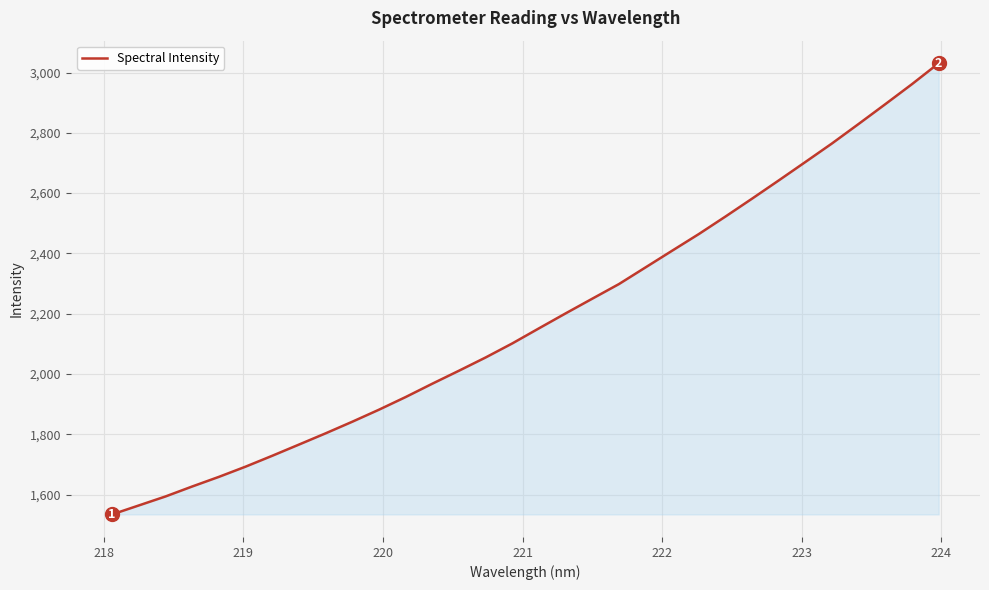

What is the greatest value displayed?

3030.9